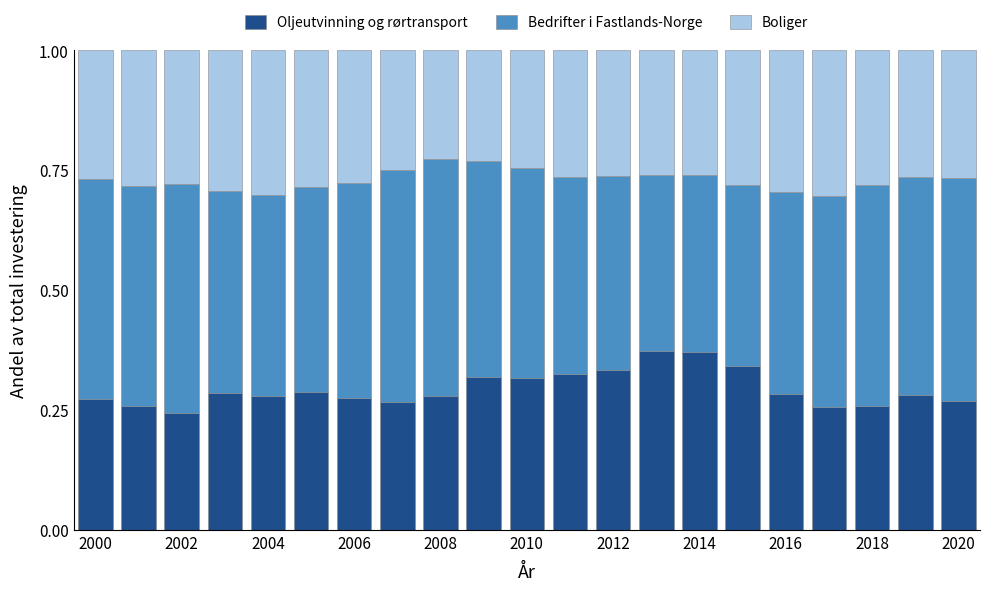

Count the Oljeutvinning og rørtransport values in the range 0 to 1.

21